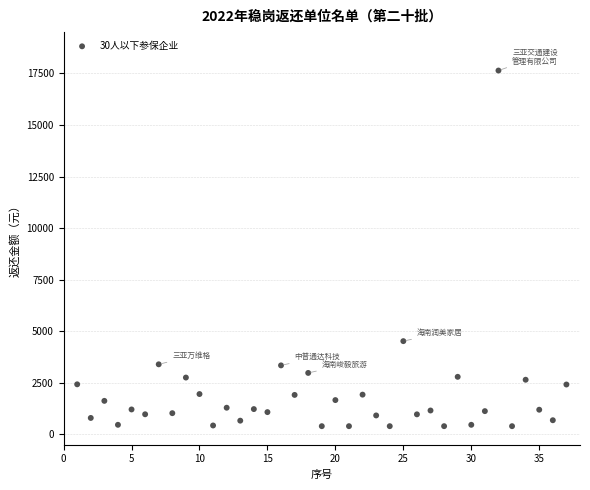

What Y value in the scatter plot is closest to 9018?

4520.4